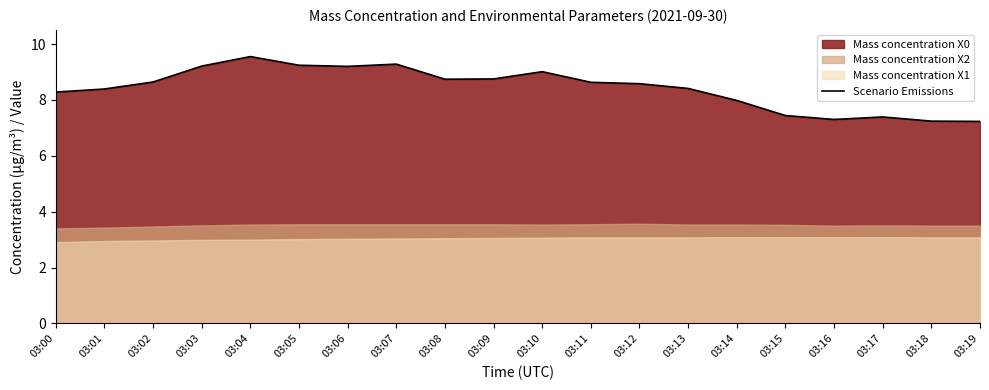

Rank the categories by value from lowest to highest.

03:19, 03:18, 03:16, 03:17, 03:15, 03:14, 03:00, 03:01, 03:13, 03:12, 03:11, 03:02, 03:08, 03:09, 03:10, 03:06, 03:03, 03:05, 03:07, 03:04